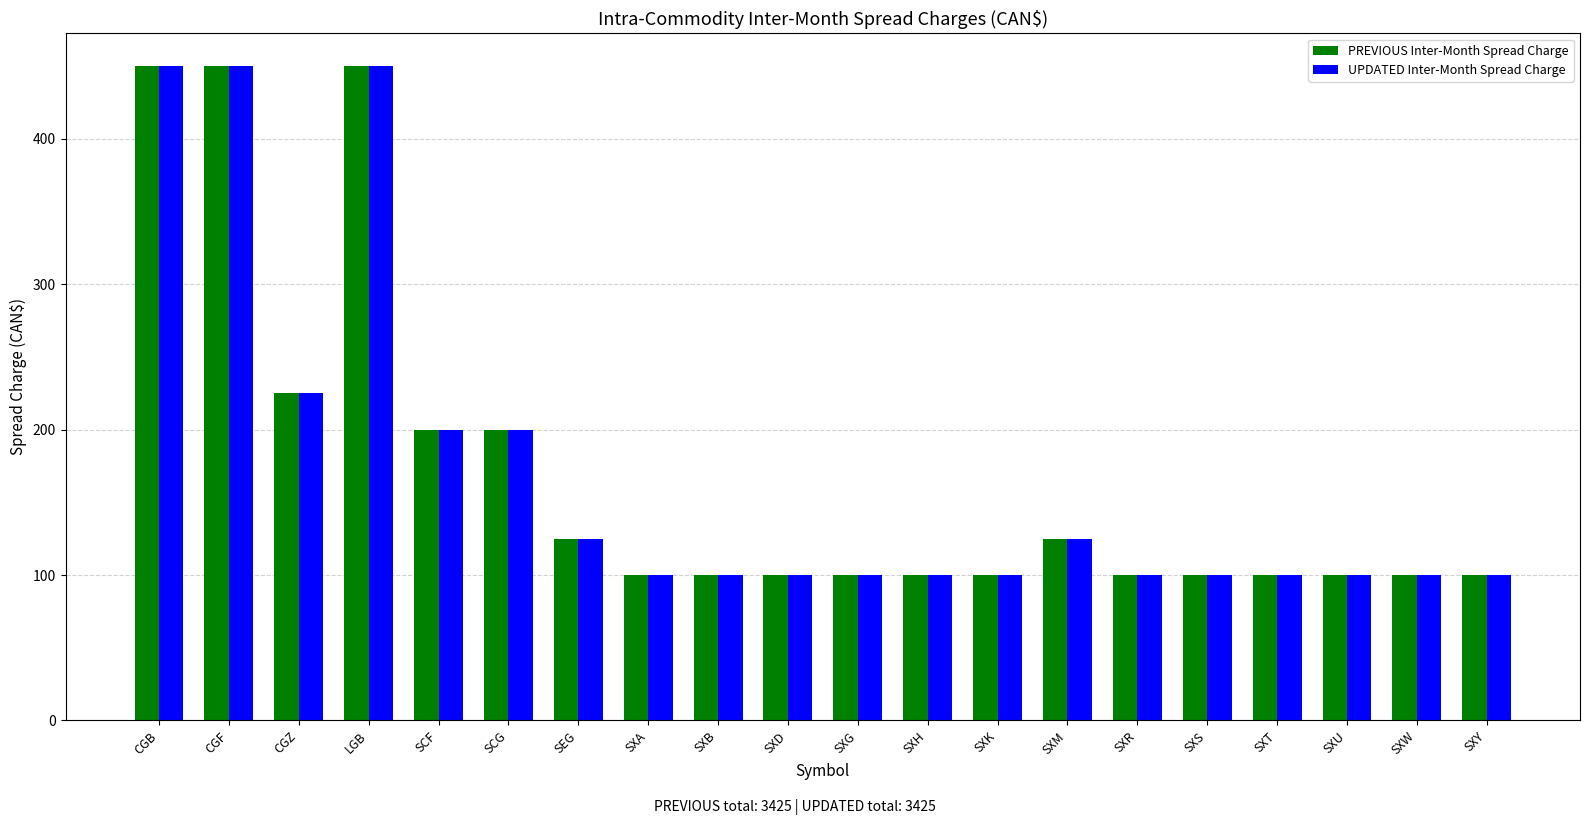

What is the sum of all UPDATED Inter-Month Spread Charge values?

3425